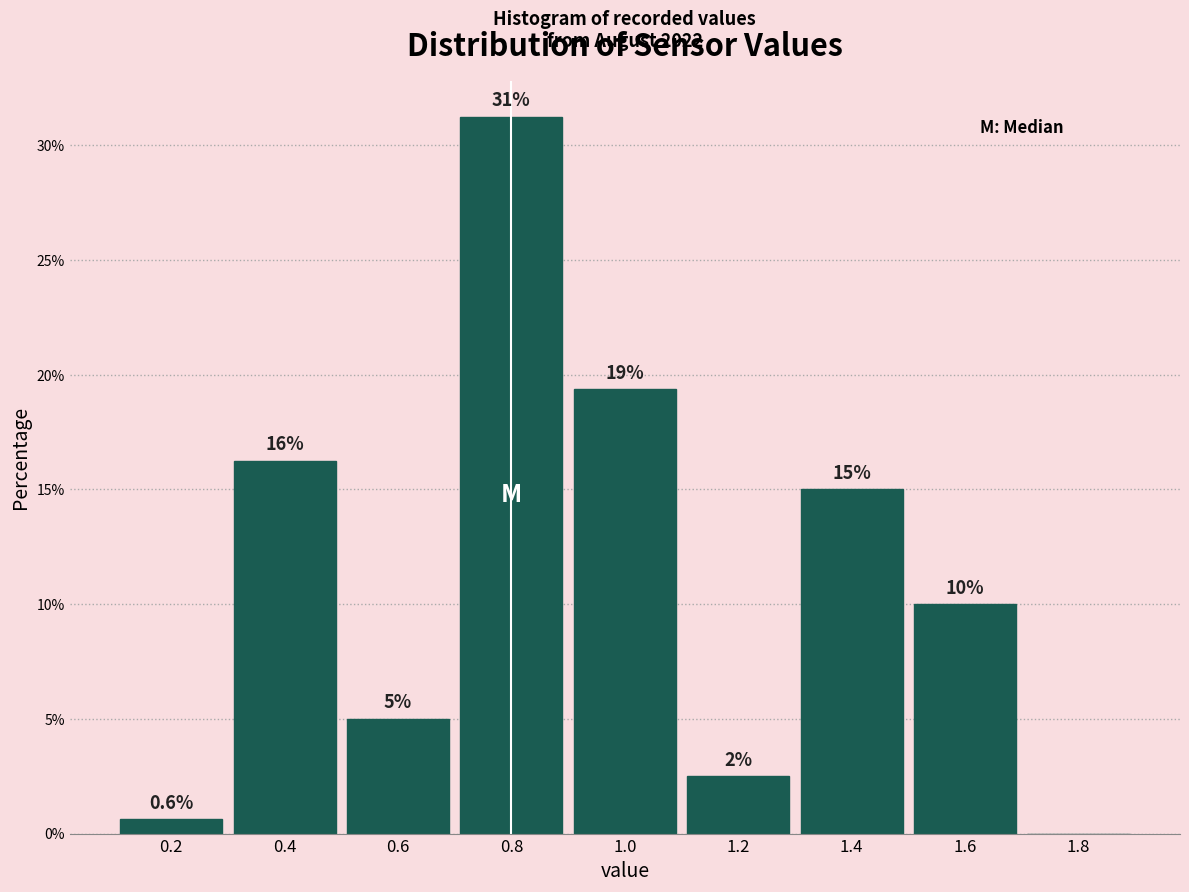

Over which range of the x-axis is the bar tallest?

0.7 to 0.9